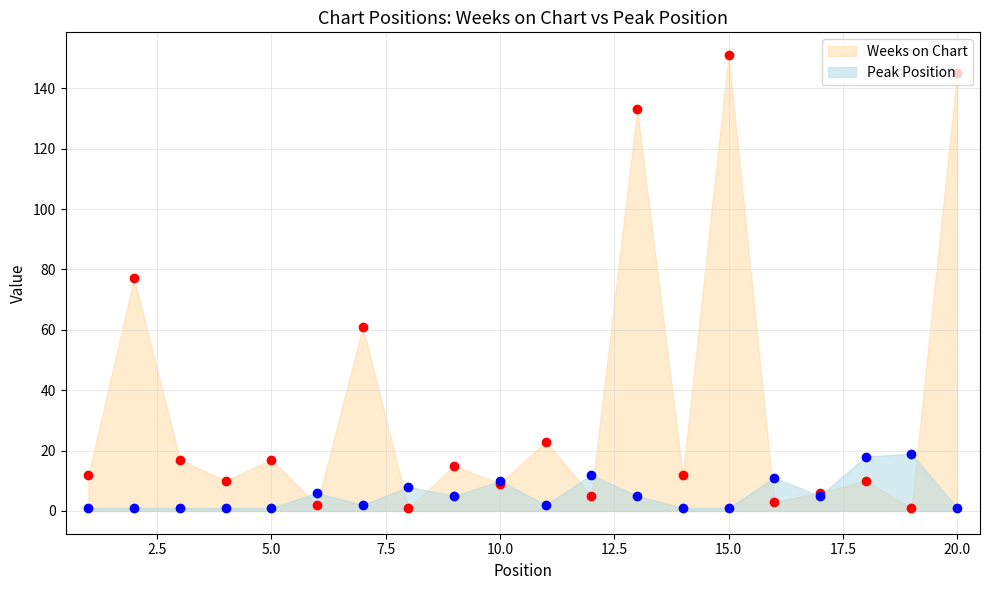

Which series changed the most between 2 and 17?

Weeks on Chart